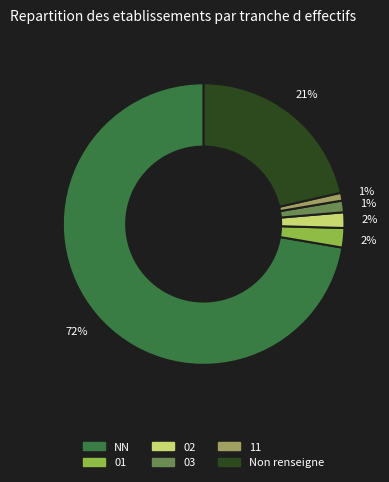

Is there any slice that represents more than half of the pie?

Yes